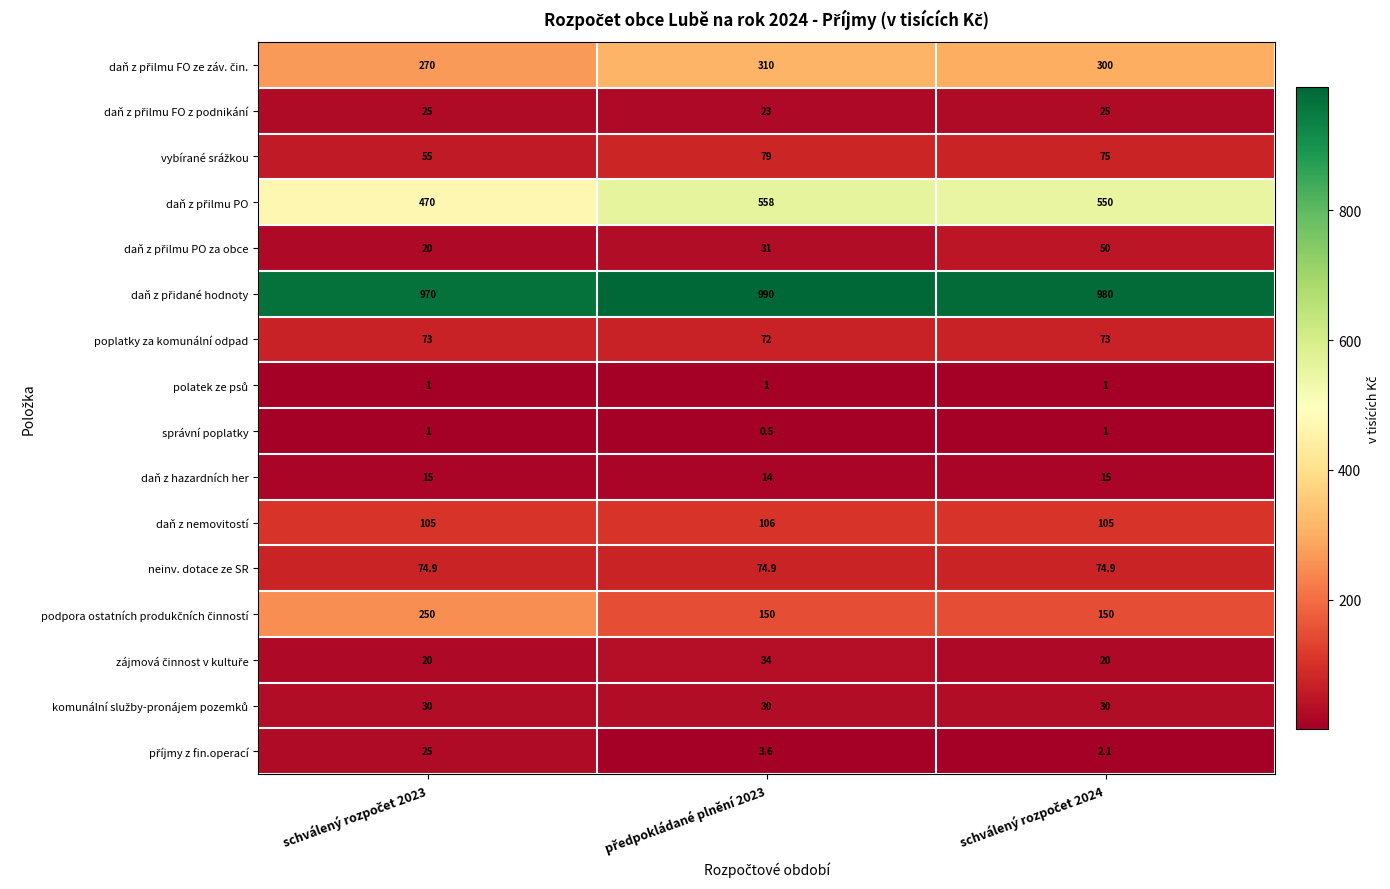

Count the daň z hazardních her values in the range 14 to 15.

3